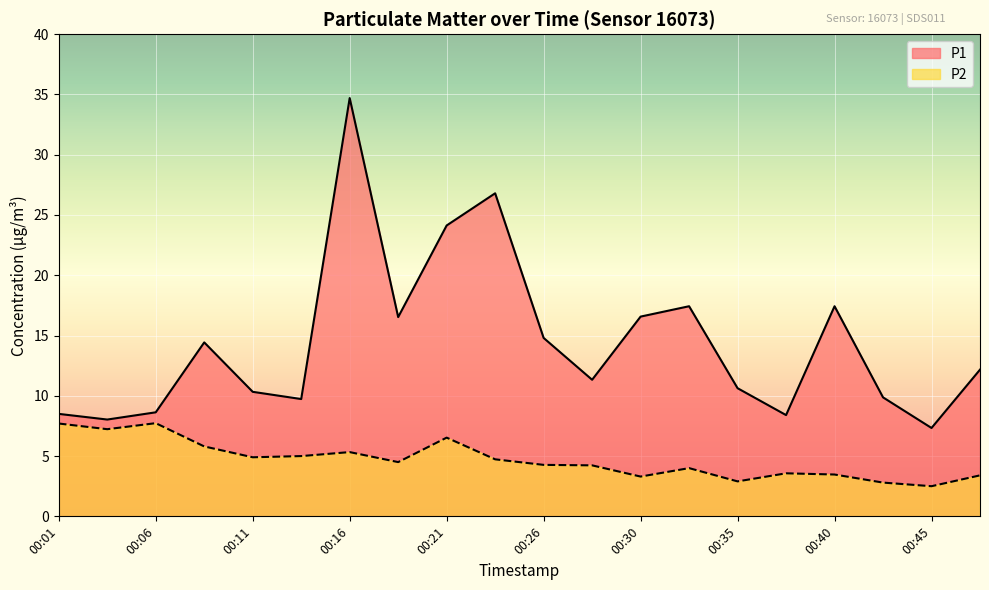

What is the value of the P1 point at the 8th from the left?

16.5